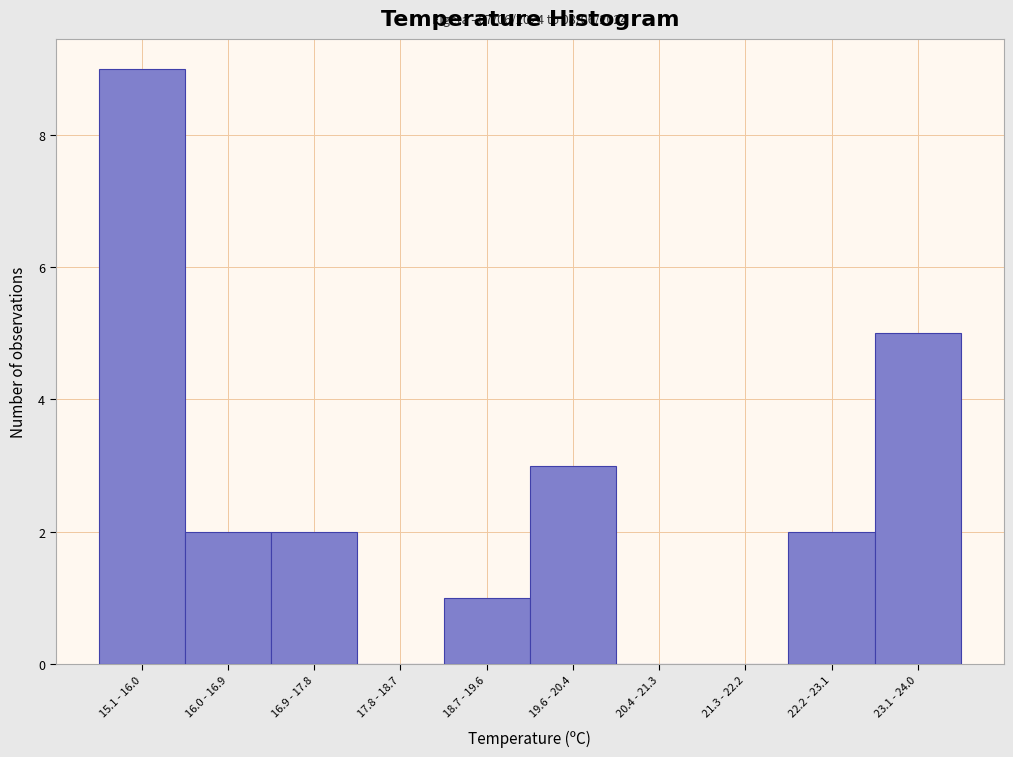

Reading right to left, transcribe all the data shown in this chart.

23.1 - 24.0=5	22.2 - 23.1=2	21.3 - 22.2=0	20.4 - 21.3=0	19.6 - 20.4=3	18.7 - 19.6=1	17.8 - 18.7=0	16.9 - 17.8=2	16.0 - 16.9=2	15.1 - 16.0=9